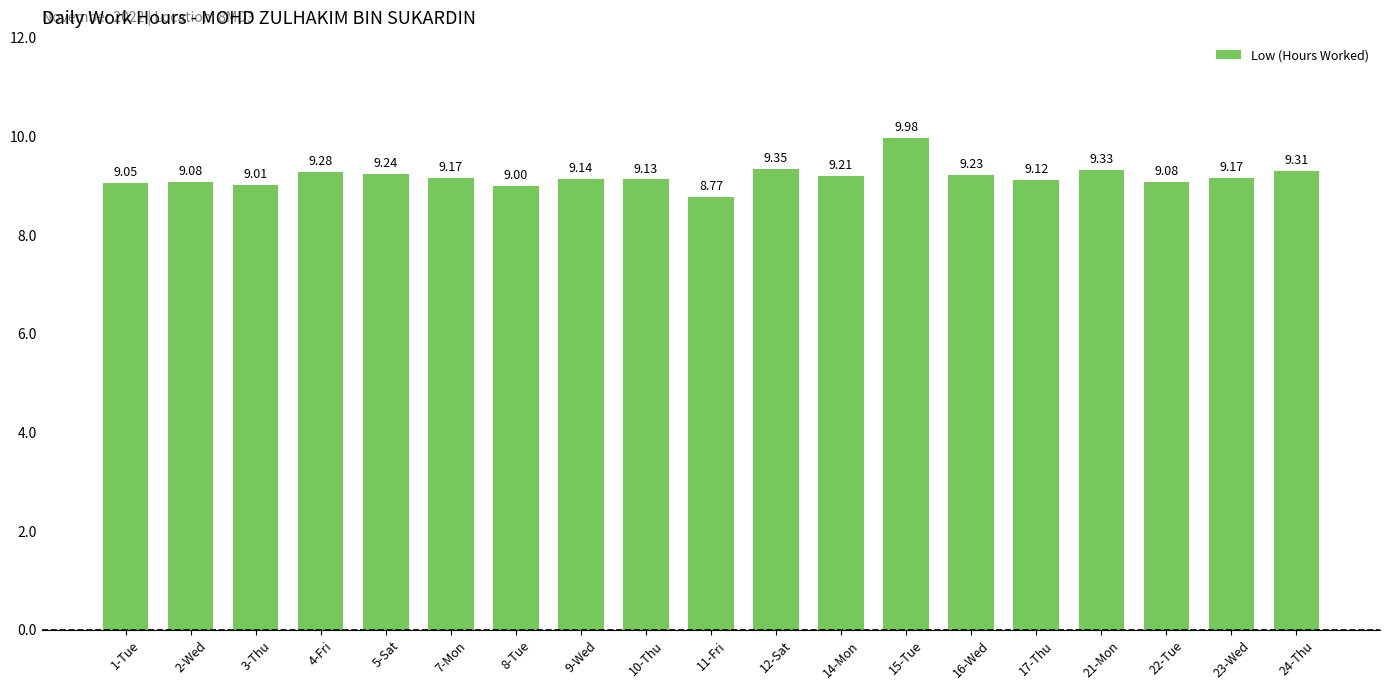

What is the label of the 14th bar from the left?

16-Wed